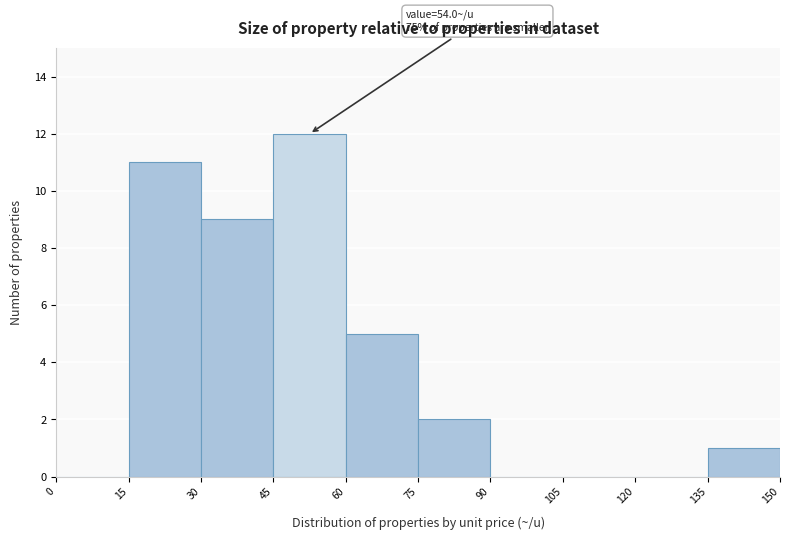

Over which range of the x-axis is the bar tallest?

45 to 60